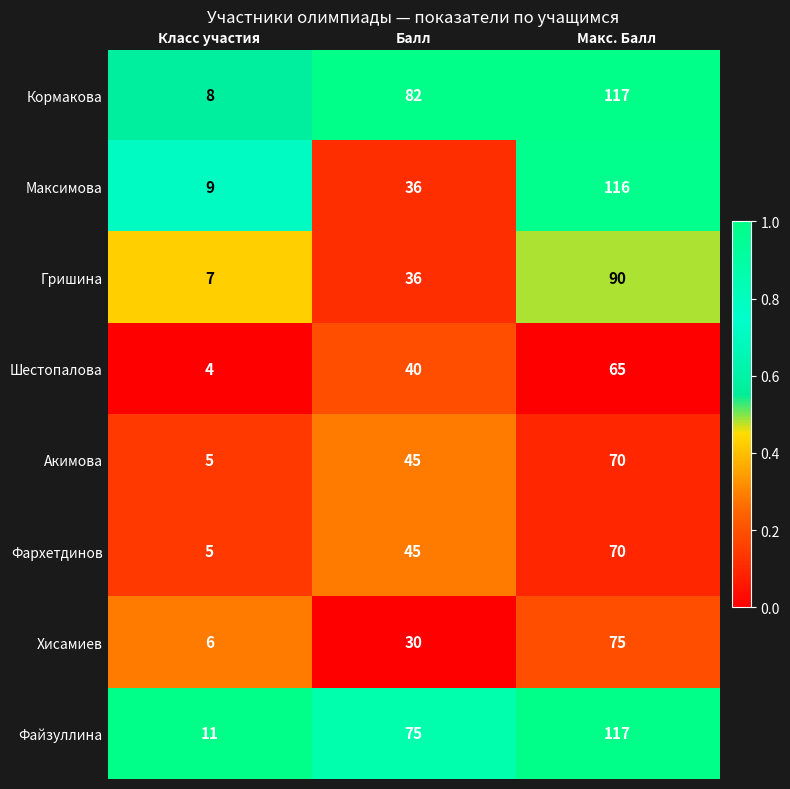

How many data points does each series have?

3